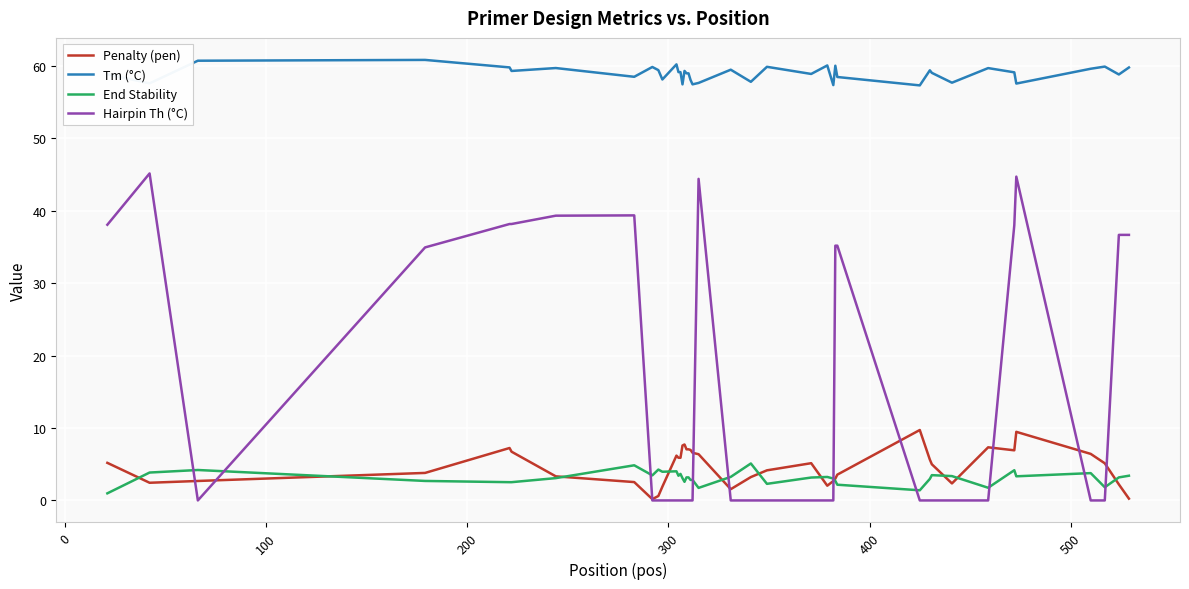

What is the average value of the Tm (°C) series?

58.9